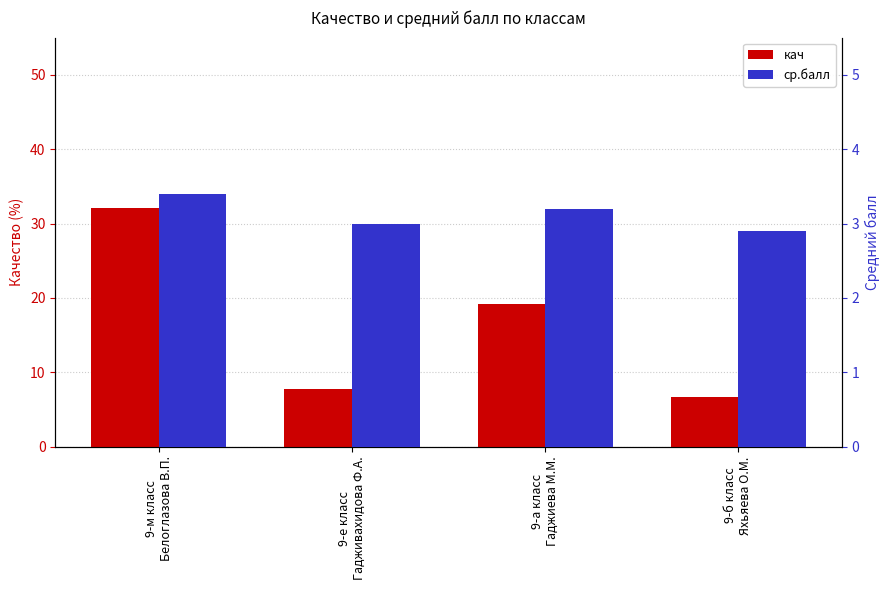

How many bars are there in each group?

2